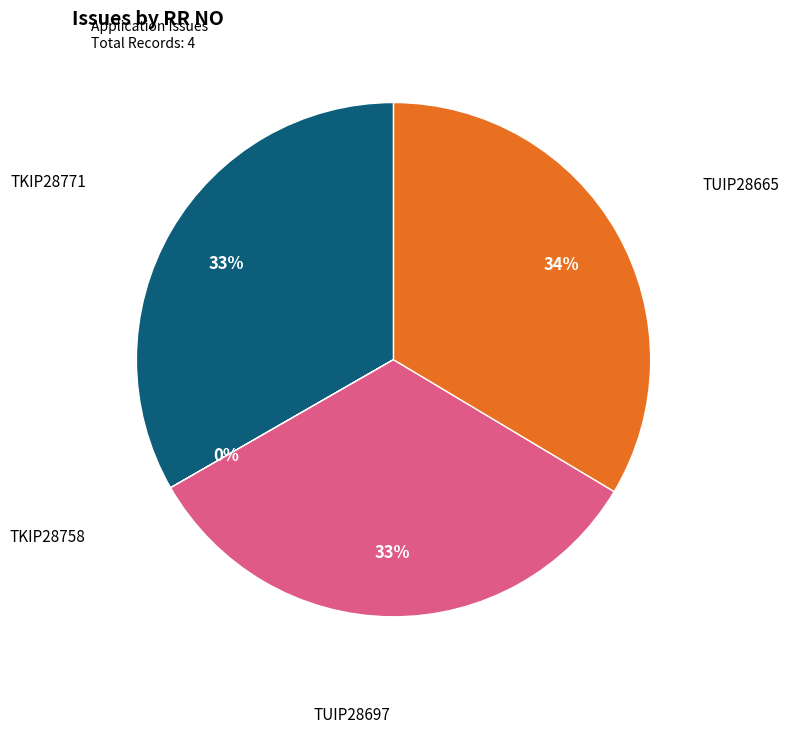

To the nearest percent, what percentage of the pie is TUIP28665?

34%